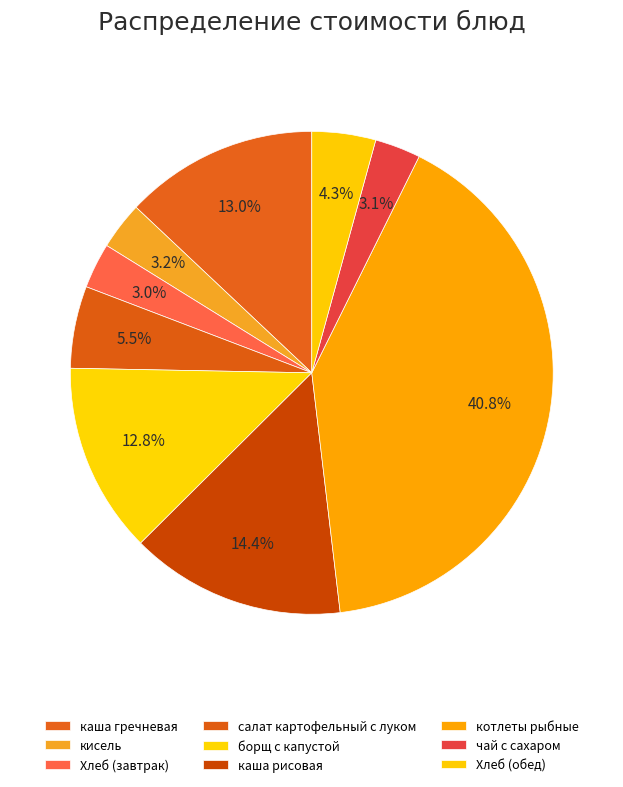

Count the number of slices in the pie.

9